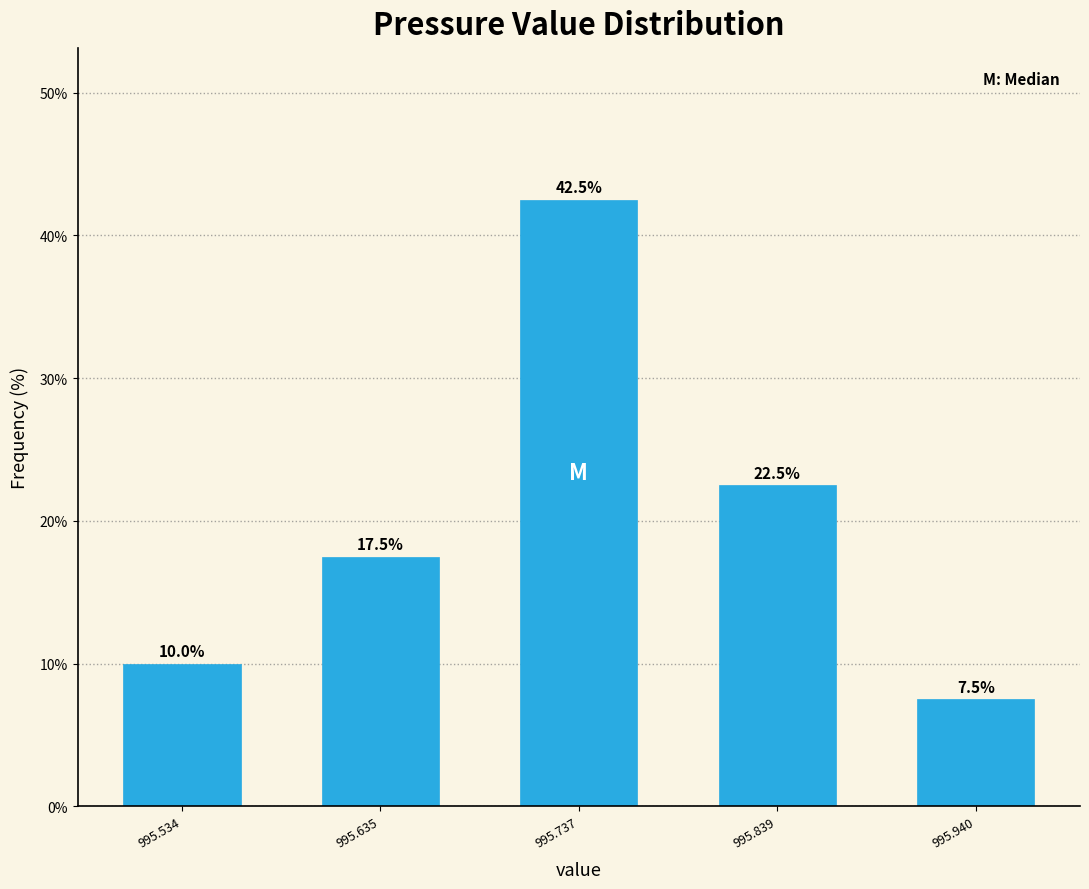

Reading left to right, transcribe all the data shown in this chart.

995.534=10.0	995.635=17.5	995.737=42.5	995.839=22.5	995.940=7.5